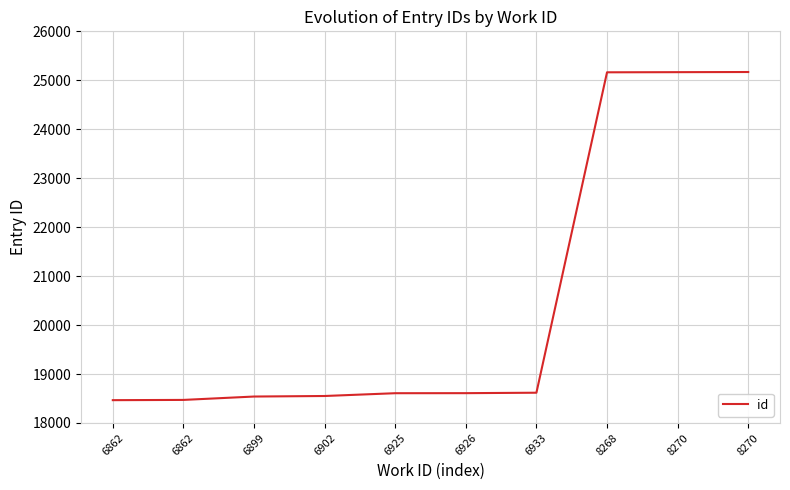

What is the value of the 1st point from the left?

18466